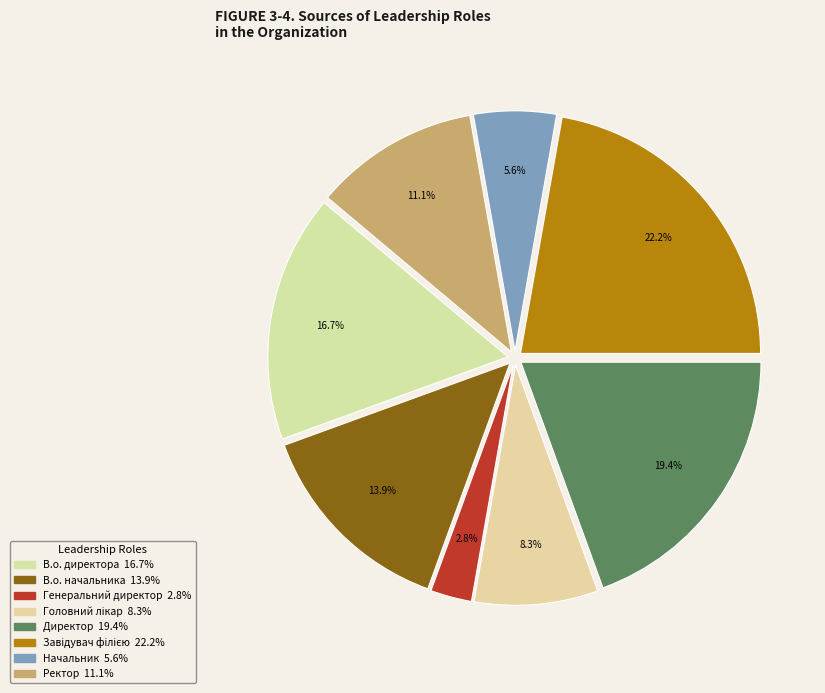

Does any single category account for the majority?

No